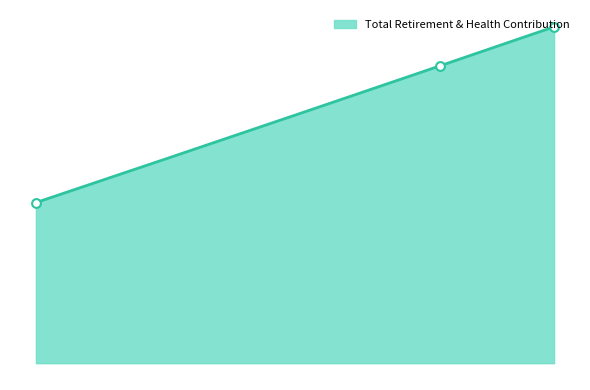

What is the ratio of the value at 12390.0 to the value at 10965.0?

1.1